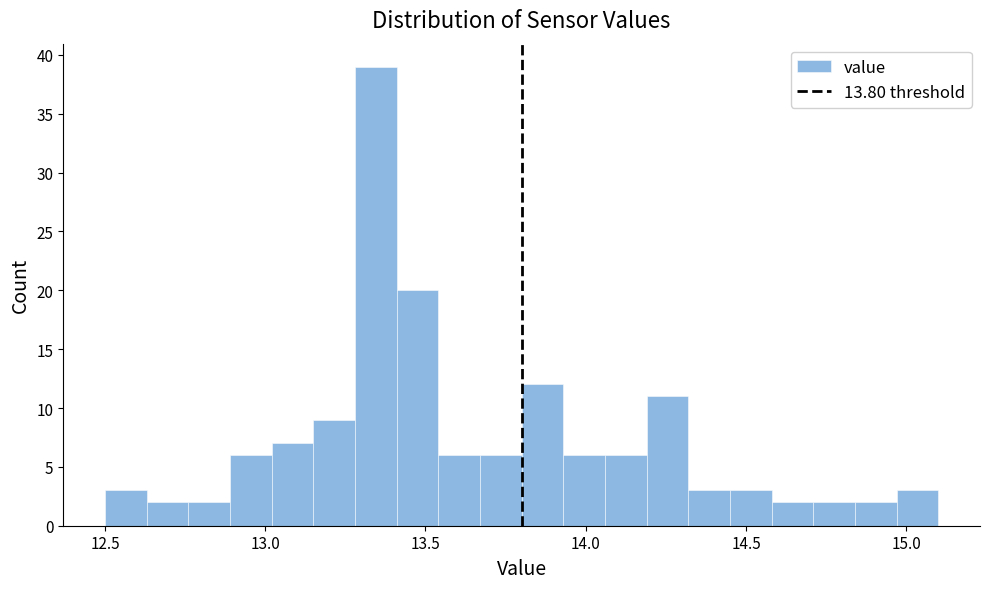

Read against the x-axis, roughly where is the centre of the tallest bar?

13.35